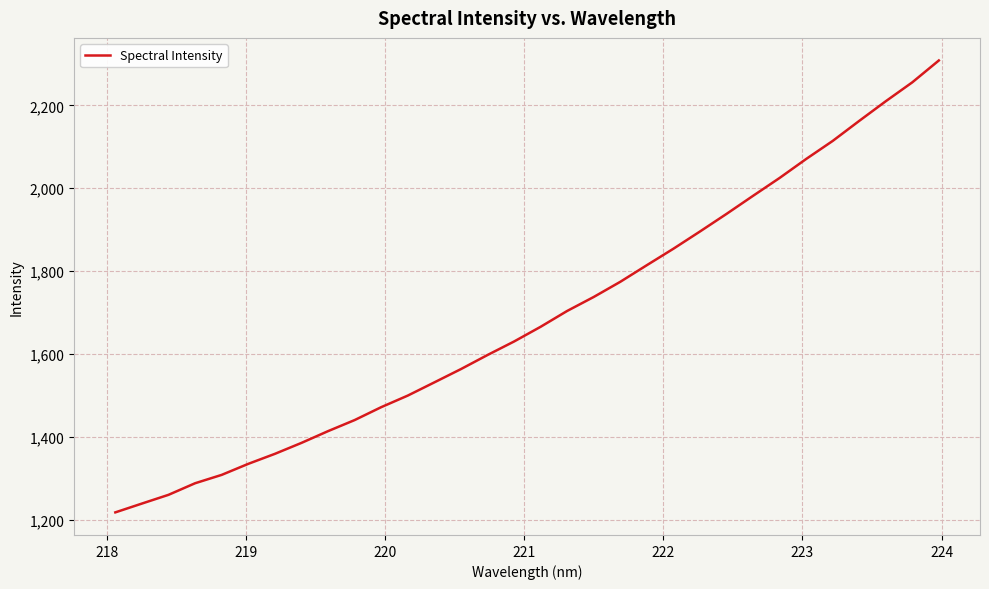

What is the difference between the maximum and minimum values?

1090.6